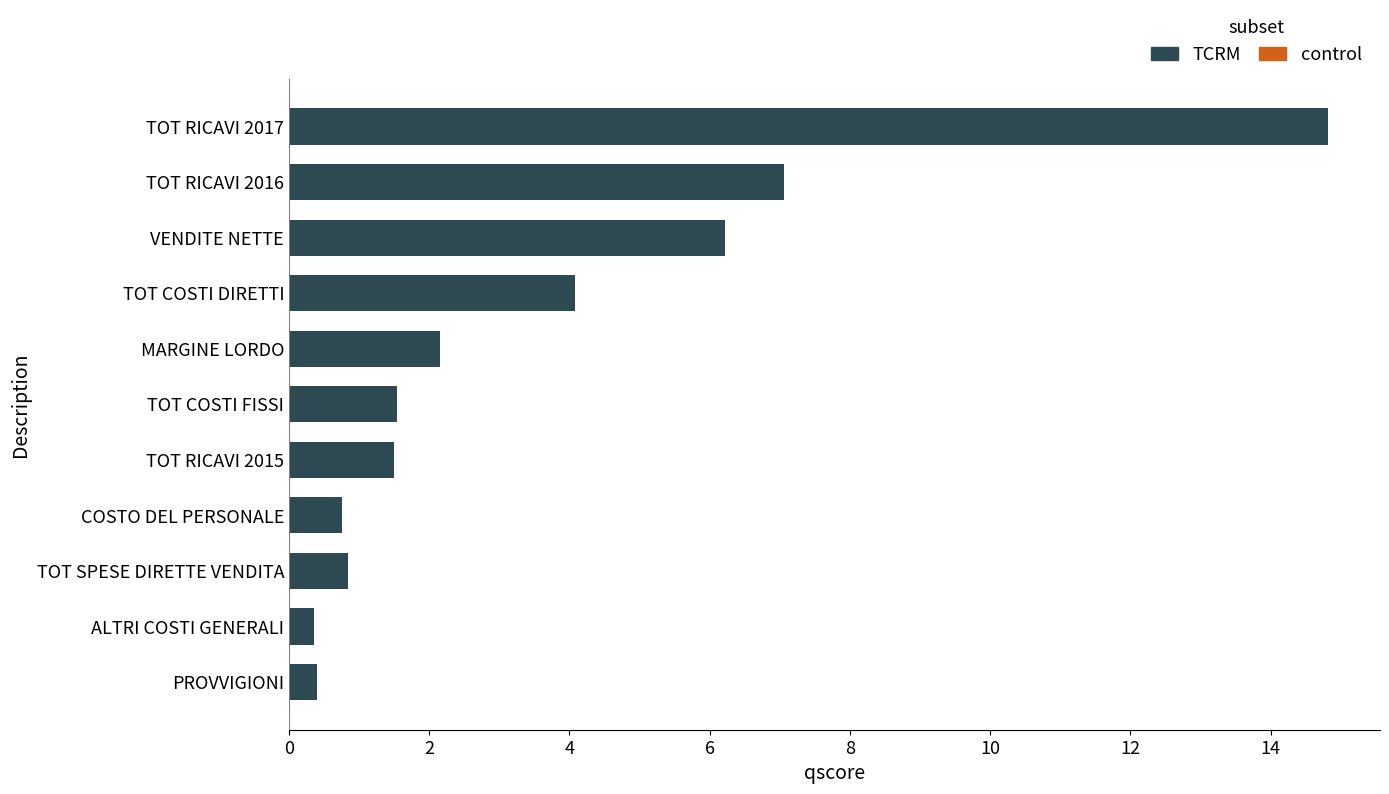

Where is the data nearest to the value 7?

TOT RICAVI 2016